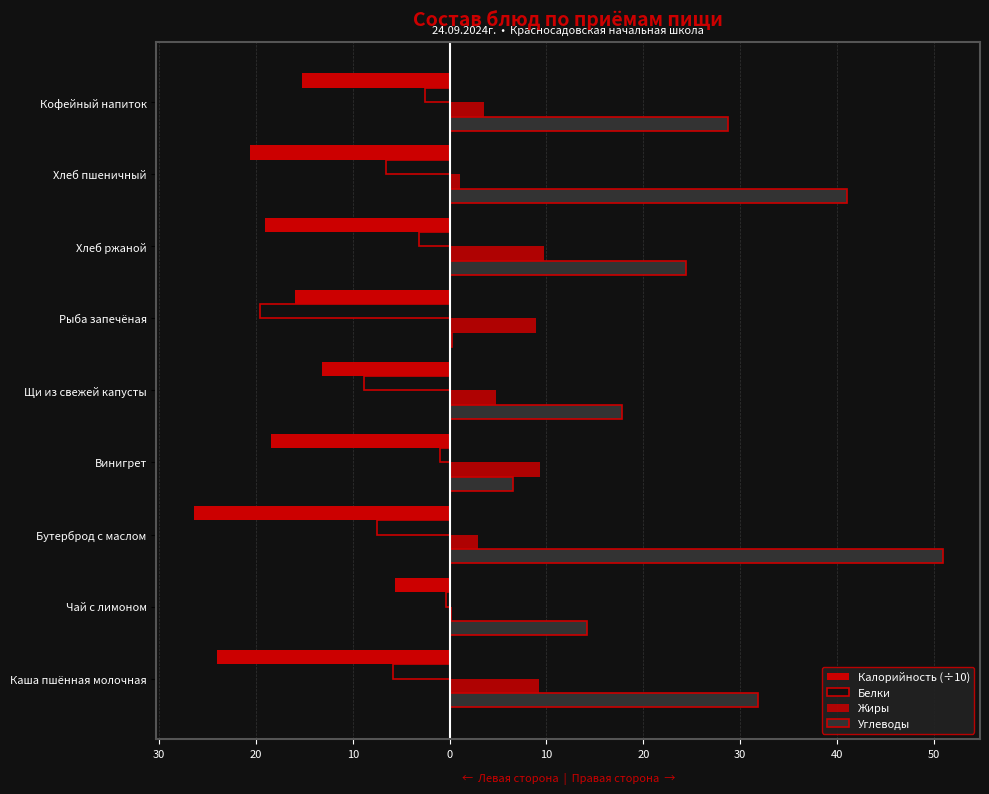

List the series in order of their overall mean, lowest first.

Калорийность (÷10), Белки, Жиры, Углеводы